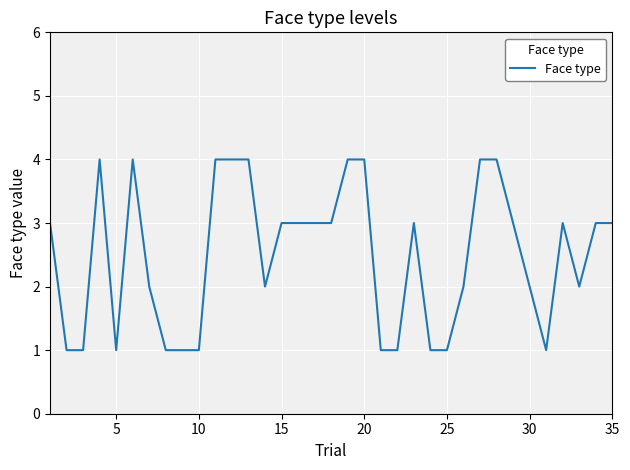

What is the maximum value shown in the chart?

4